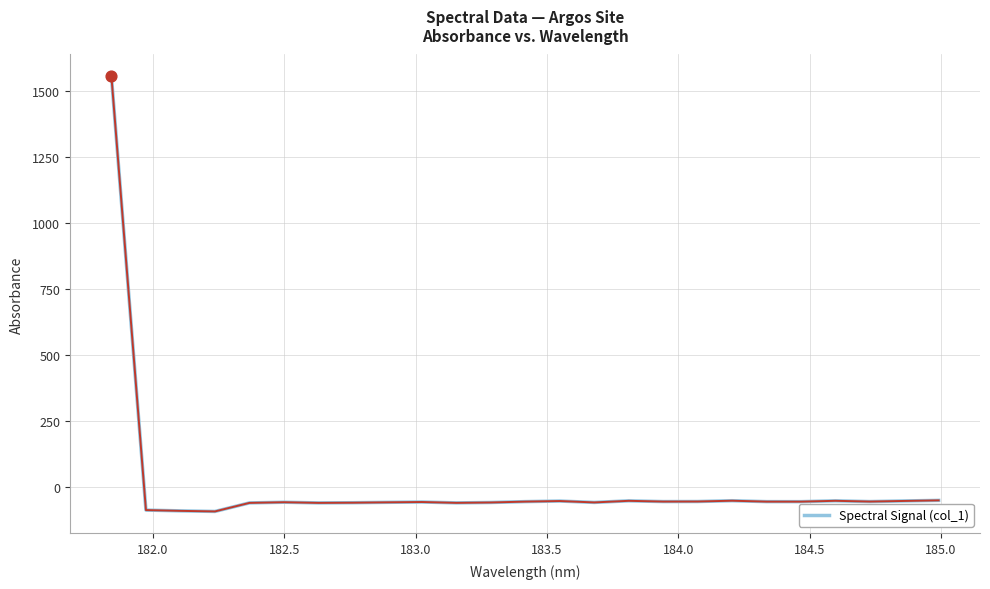

What is the minimum value shown in the chart?

-93.4